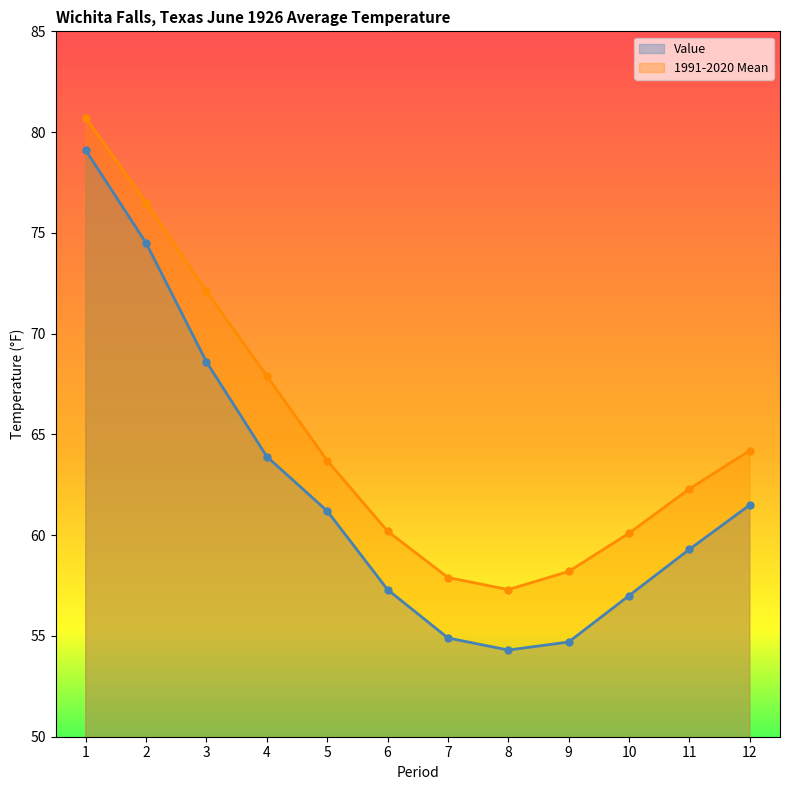

What is the value of the Value point at the 6th from the left?

57.3